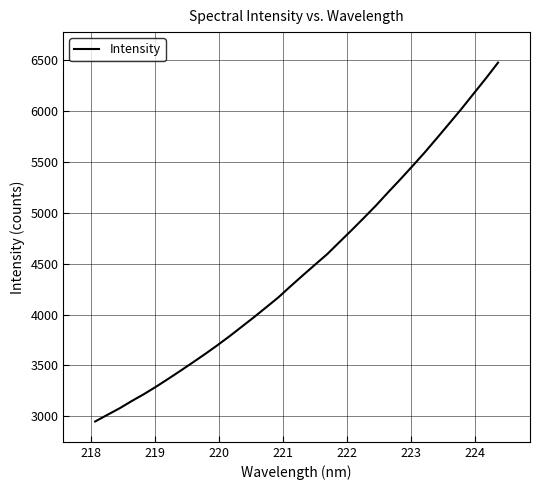

What is the maximum value shown in the chart?

6476.4